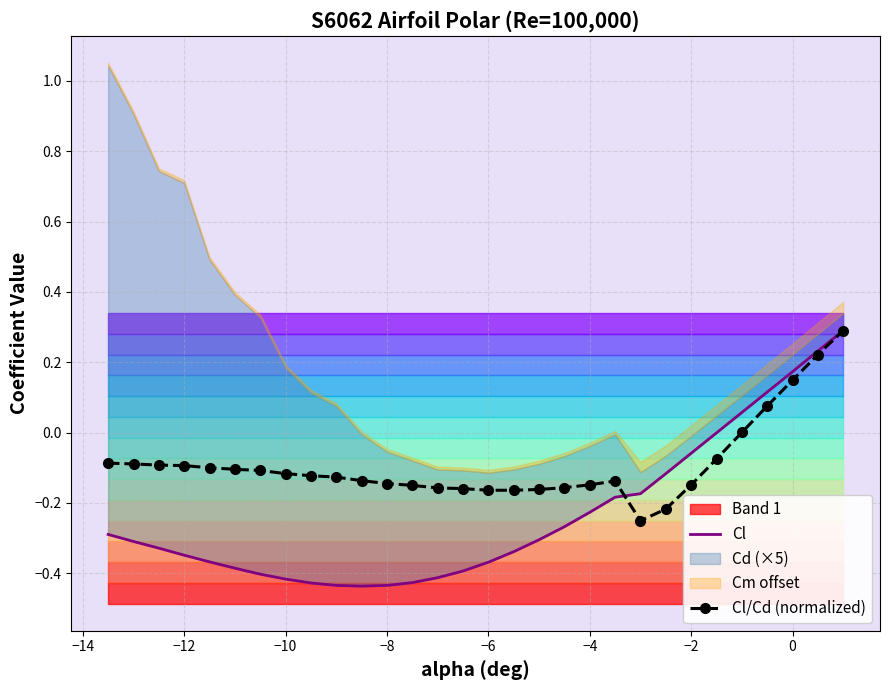

What is the highest value of the Cl/Cd (normalized) series?

0.3